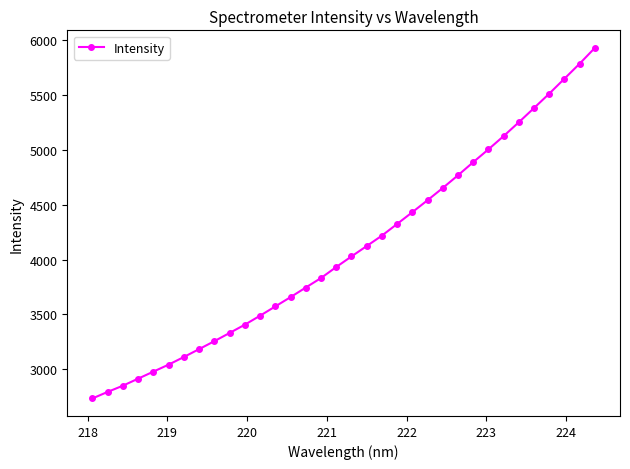

What is the difference between the maximum and second lowest values?

3128.7